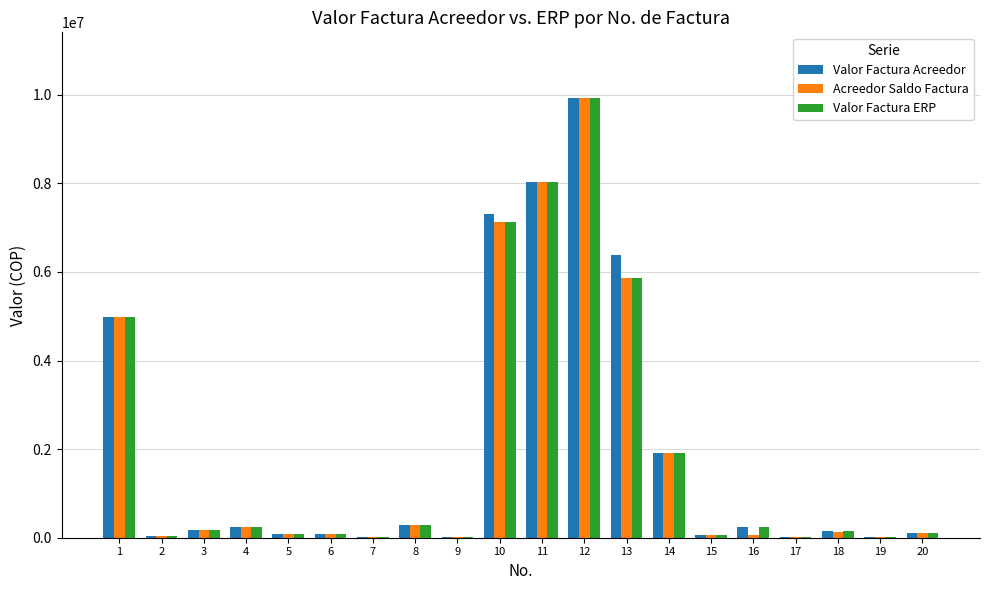

Is the value of Valor Factura Acreedor at 15 greater than the value of Acreedor Saldo Factura at 13?

No